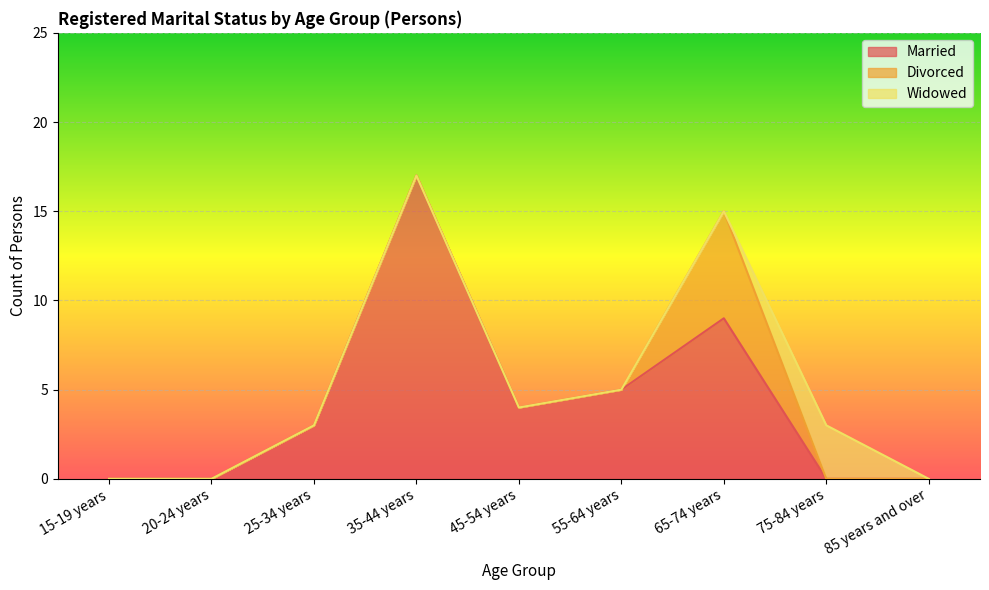

What is the highest value of the Divorced series?

6